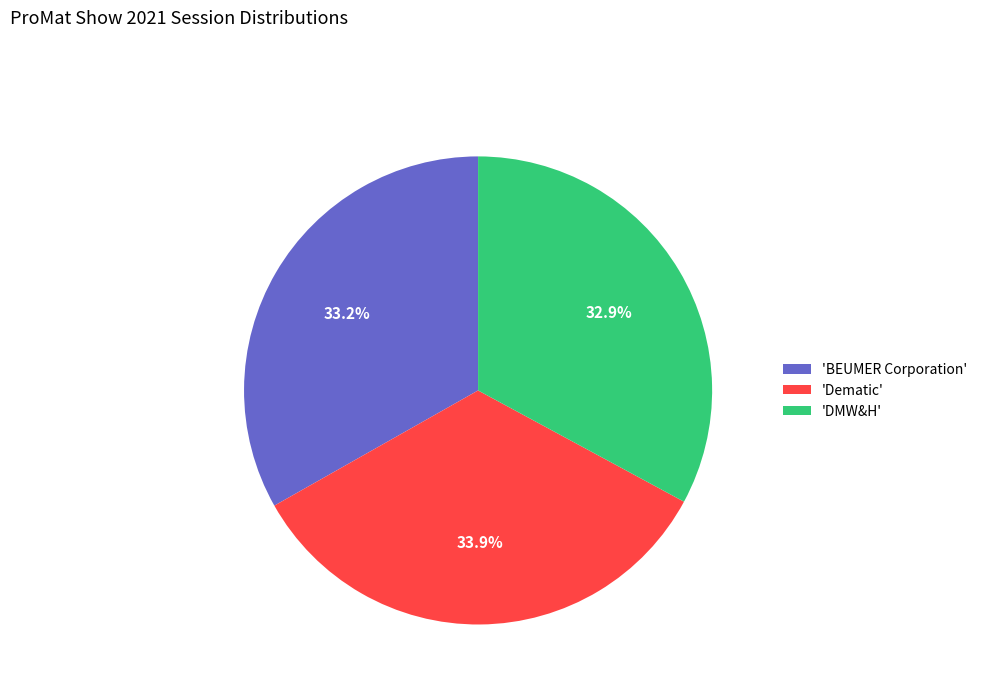

How many segments does this pie chart have?

3